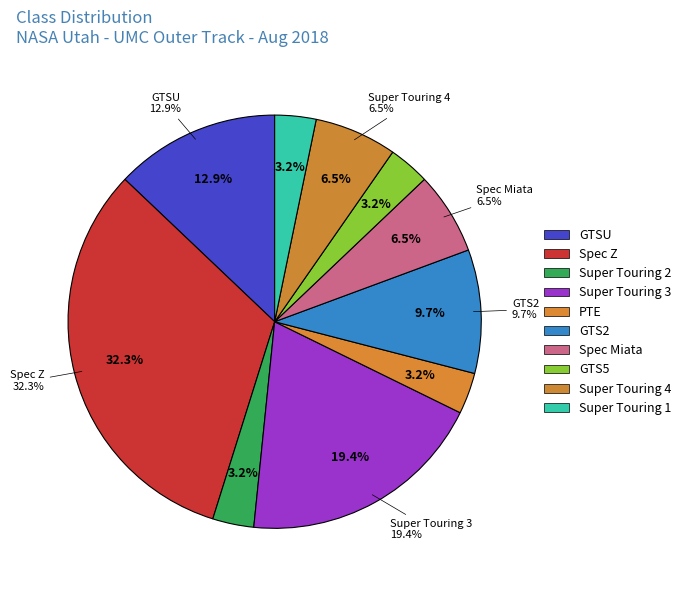

The Super Touring 4 slice represents 1% of the pie. True or false?

False